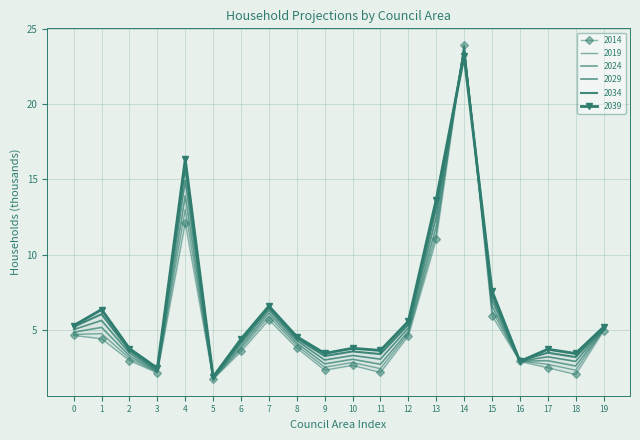

Is the value of 2019 at 1 greater than the value of 2014 at 10?

Yes